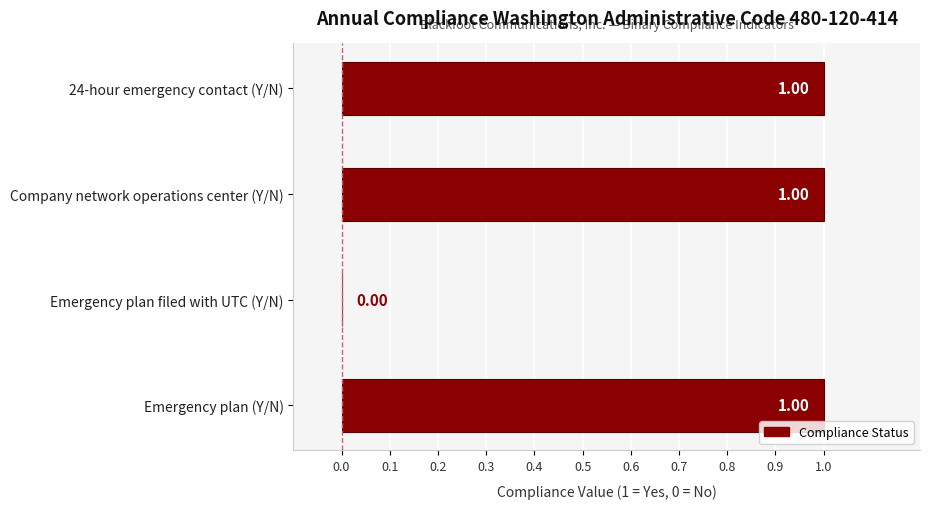

How many values are above zero?

3